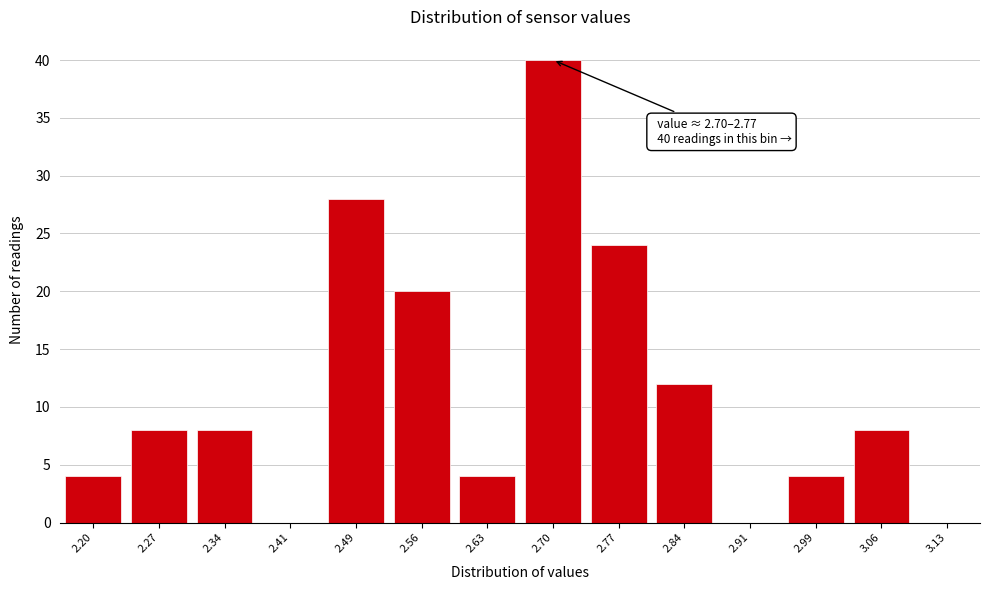

Reading left to right, what are all the values shown in this chart?

2.20=4	2.27=8	2.34=8	2.41=0	2.49=28	2.56=20	2.63=4	2.70=40	2.77=24	2.84=12	2.91=0	2.99=4	3.06=8	3.13=0